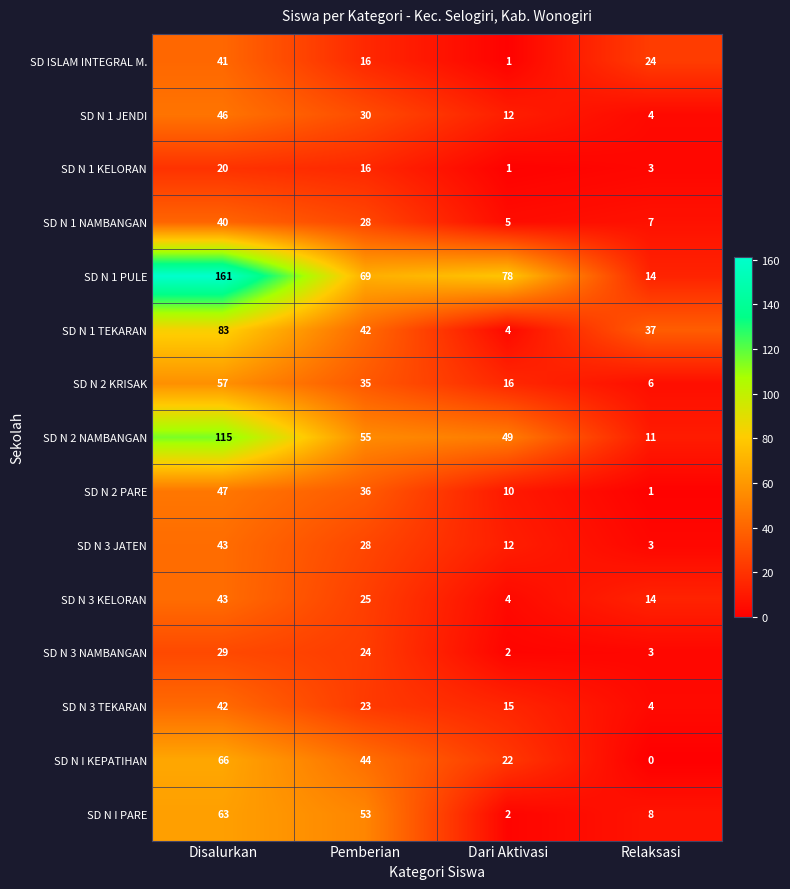

Rank the categories by SD N 2 NAMBANGAN value from lowest to highest.

Relaksasi, Dari Aktivasi, Pemberian, Disalurkan